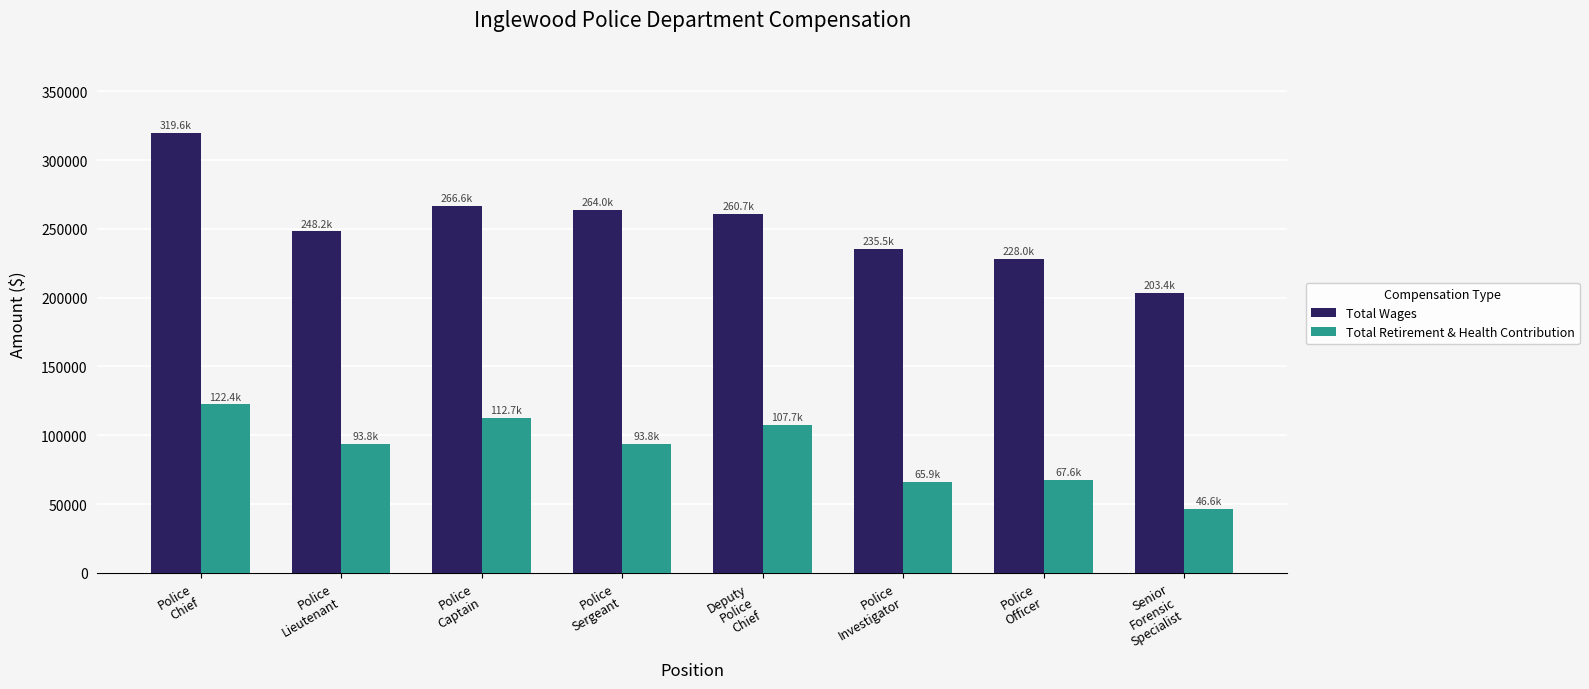

The Total Wages series shows 473627 at Police
Sergeant. True or false?

False